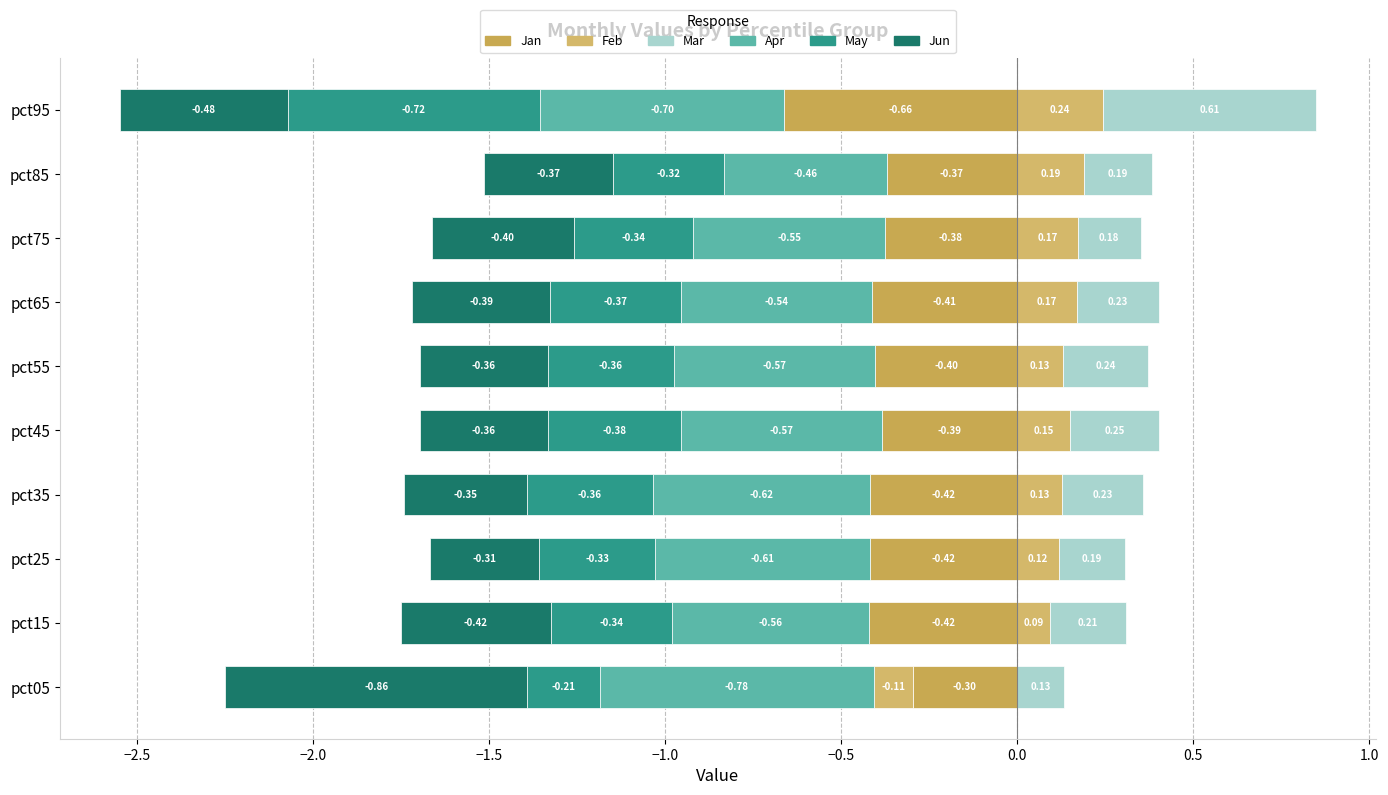

Reading left to right, what are all the values shown in this chart?

Jan: -0.3	-0.4	-0.4	-0.4	-0.4	-0.4	-0.4	-0.4	-0.4	-0.7
Feb: -0.1	0.1	0.1	0.1	0.2	0.1	0.2	0.2	0.2	0.2
Mar: 0.1	0.2	0.2	0.2	0.3	0.2	0.2	0.2	0.2	0.6
Apr: -0.8	-0.6	-0.6	-0.6	-0.6	-0.6	-0.5	-0.5	-0.5	-0.7
May: -0.2	-0.3	-0.3	-0.4	-0.4	-0.4	-0.4	-0.3	-0.3	-0.7
Jun: -0.9	-0.4	-0.3	-0.3	-0.4	-0.4	-0.4	-0.4	-0.4	-0.5